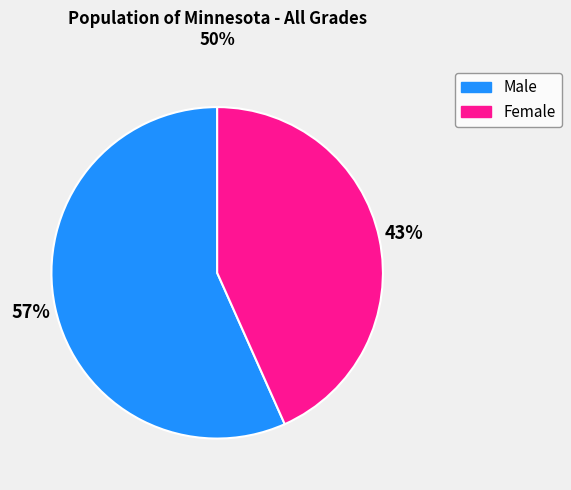

Does Male account for over 50% of the chart?

Yes